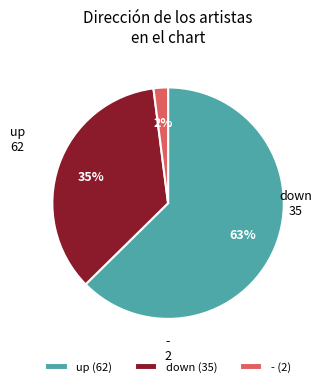

How many segments does this pie chart have?

3